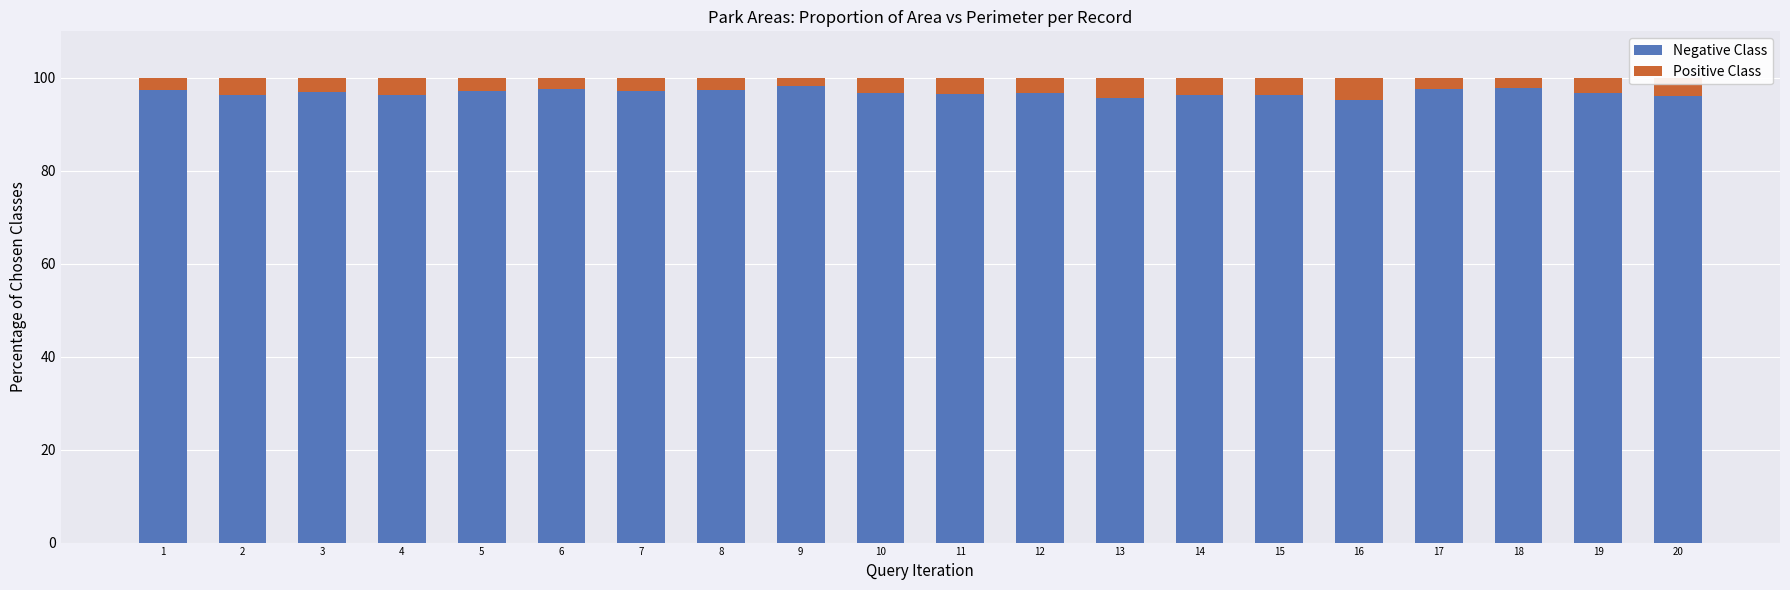

How many bars are there in total?

20